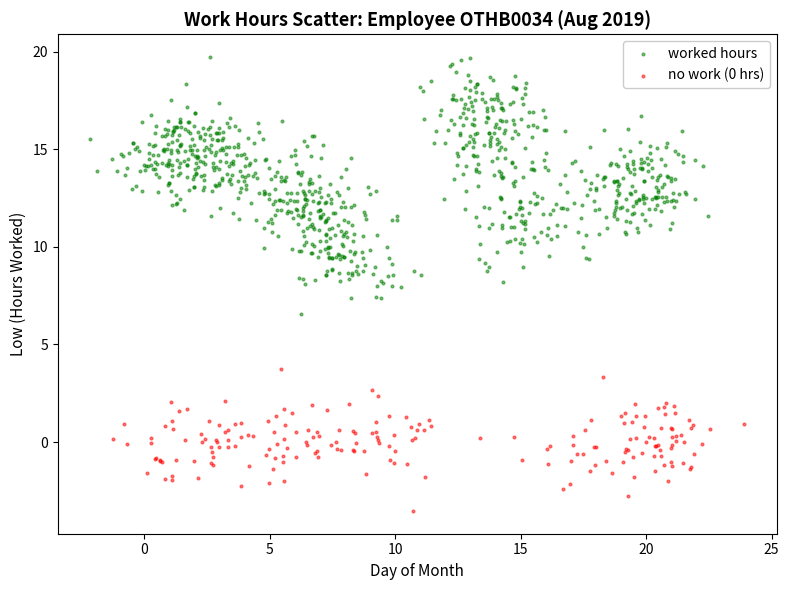

Which series reaches the maximum Y coordinate?

worked hours